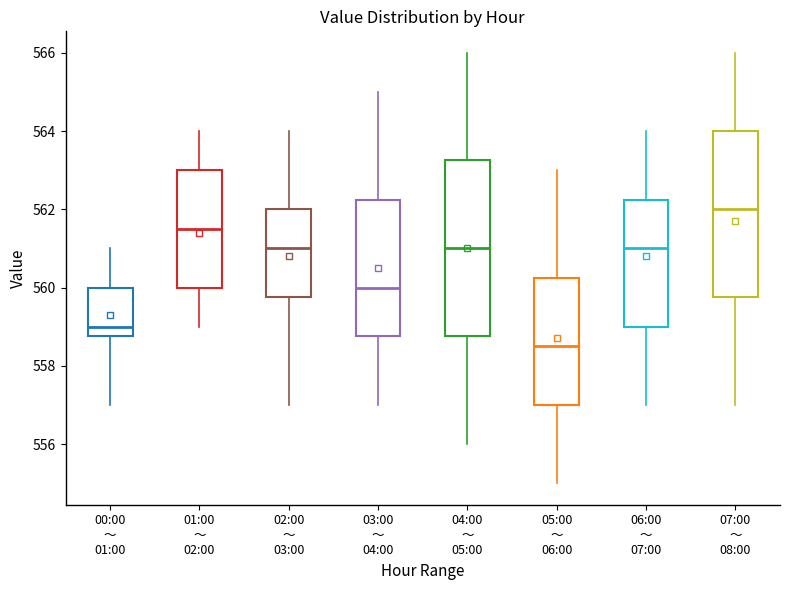

Which box has the lowest median line?

05:00 ～ 06:00